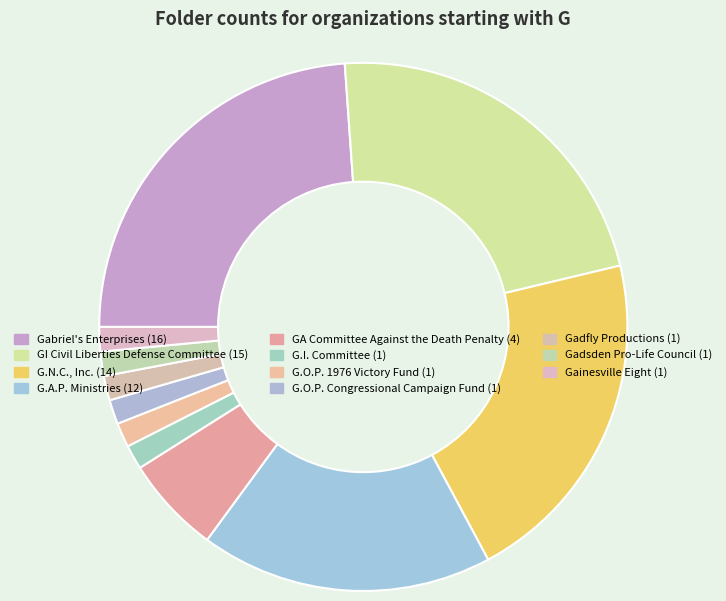

Does GA Committee Against the Death Penalty account for over 50% of the chart?

No